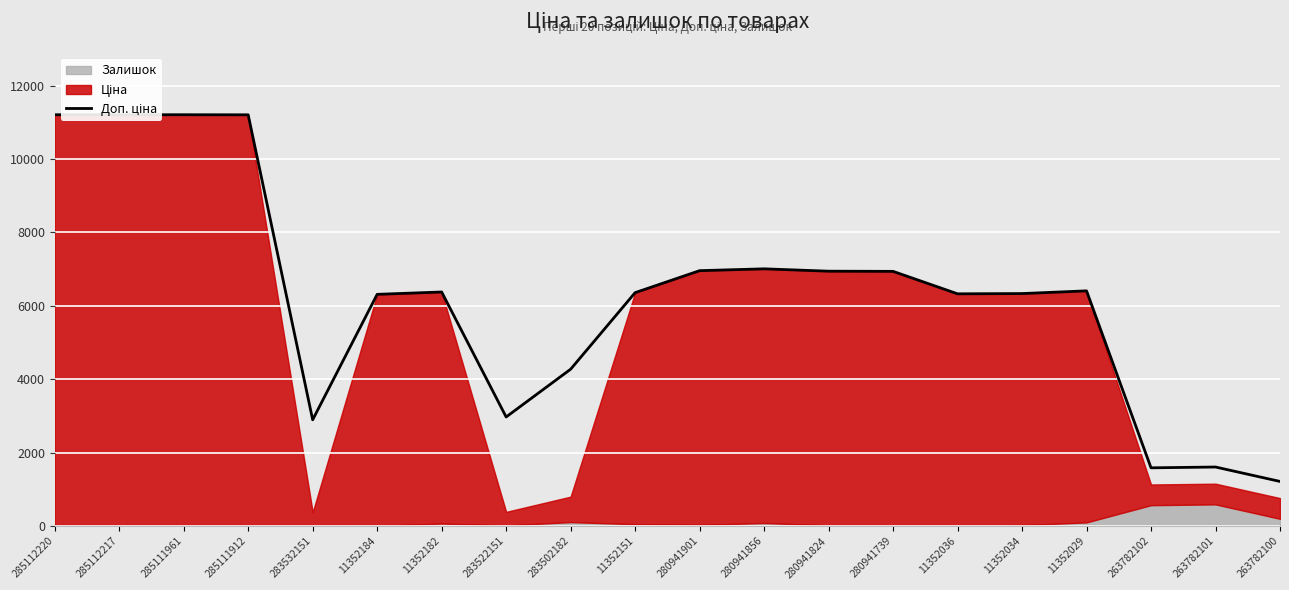

What position from the left is 263782100?

20